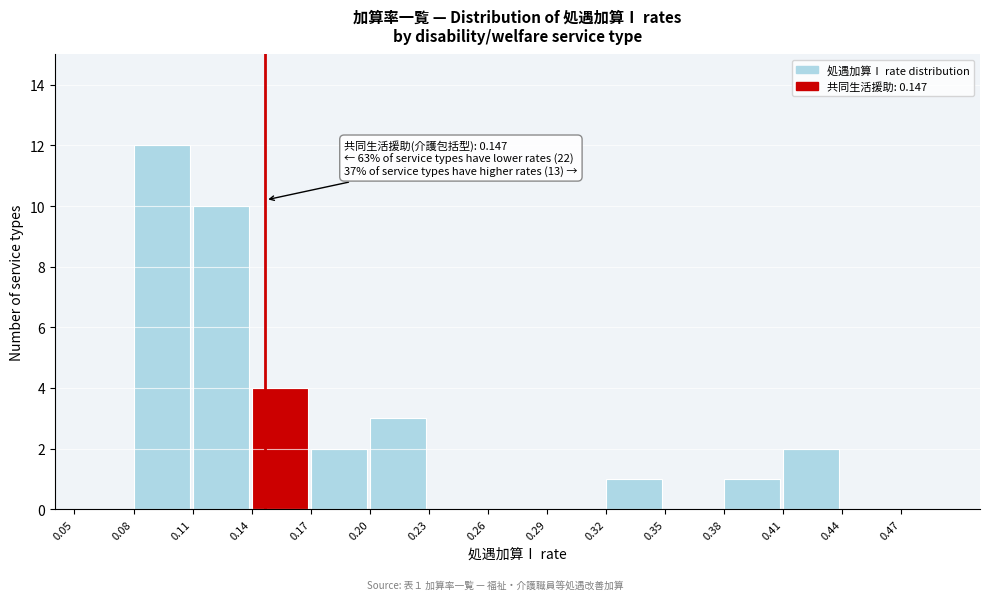

Which range on the x-axis has the tallest bar?

0.08 to 0.11